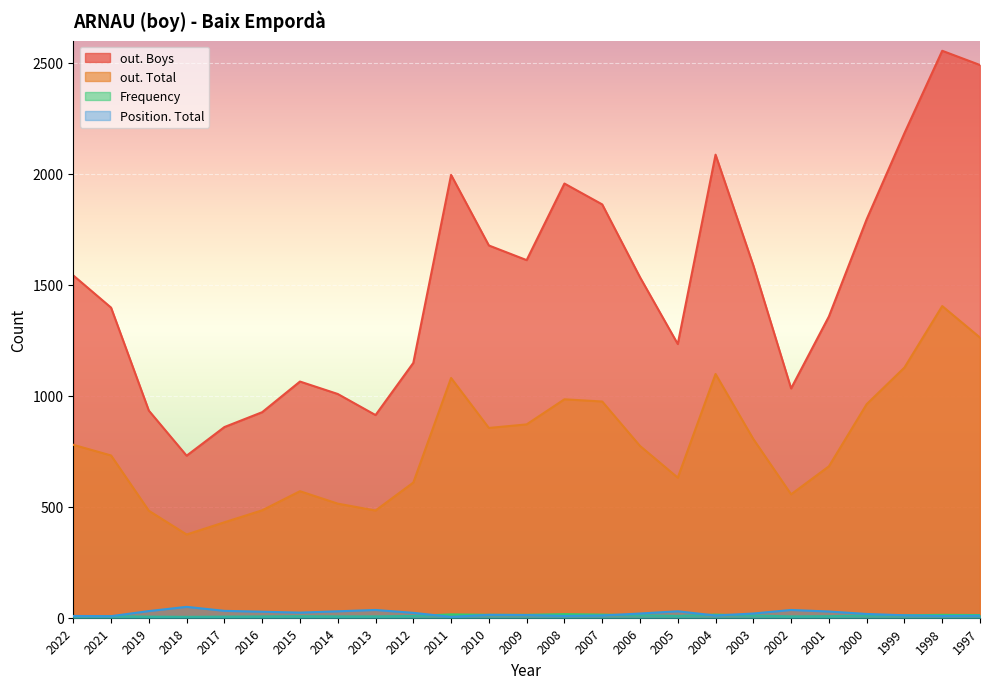

Reading right to left, transcribe all the data shown in this chart.

Frequency: 12	13	11	10	7	6	10	14	8	11	14	16	13	13	15	8	6	6	7	6	5	4	5	7	7
Position. Total: 9	8	11	17	28	35	19	10	29	19	10	8	12	13	4	22	35	29	23	27	31	49	30	7	8
out. Total: 1262	1404	1127	962	682	556	805	1098	631	774	974	984	871	855	1080	609	483	514	570	484	430	375	482	731	779
out. Boys: 2490	2554	2183	1795	1357	1033	1587	2086	1233	1534	1862	1956	1611	1677	1995	1148	913	1008	1064	926	859	730	933	1397	1542